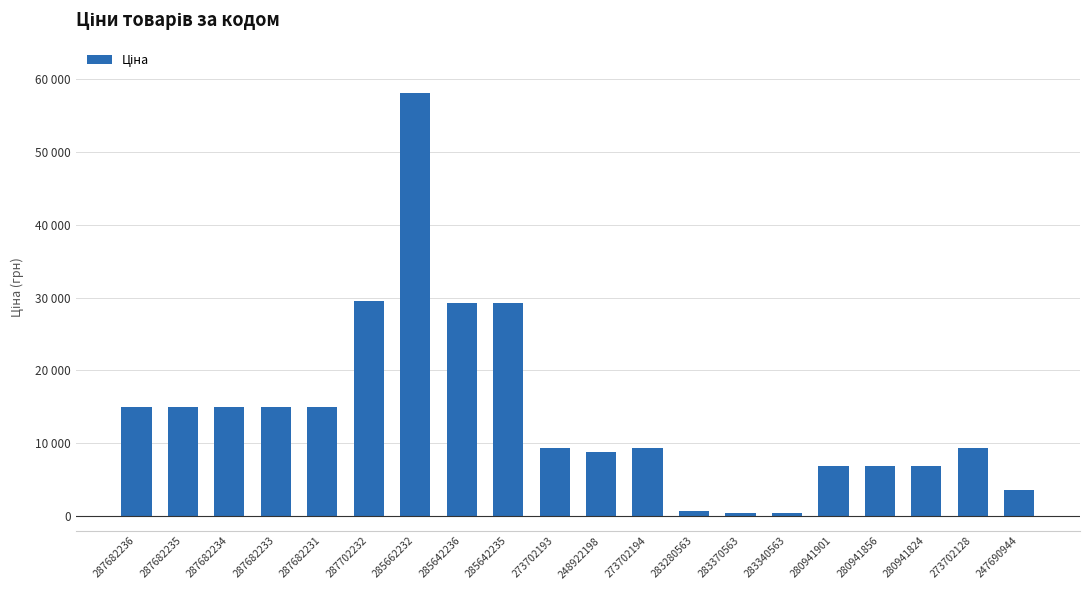

Does the chart contain any negative values?

No